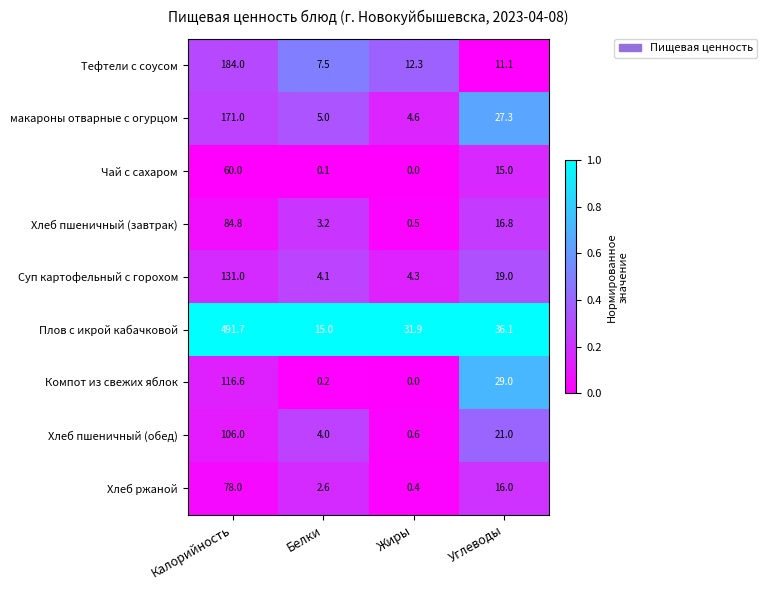

Is it true that макароны отварные с огурцом equals 5.0 at Белки?

True